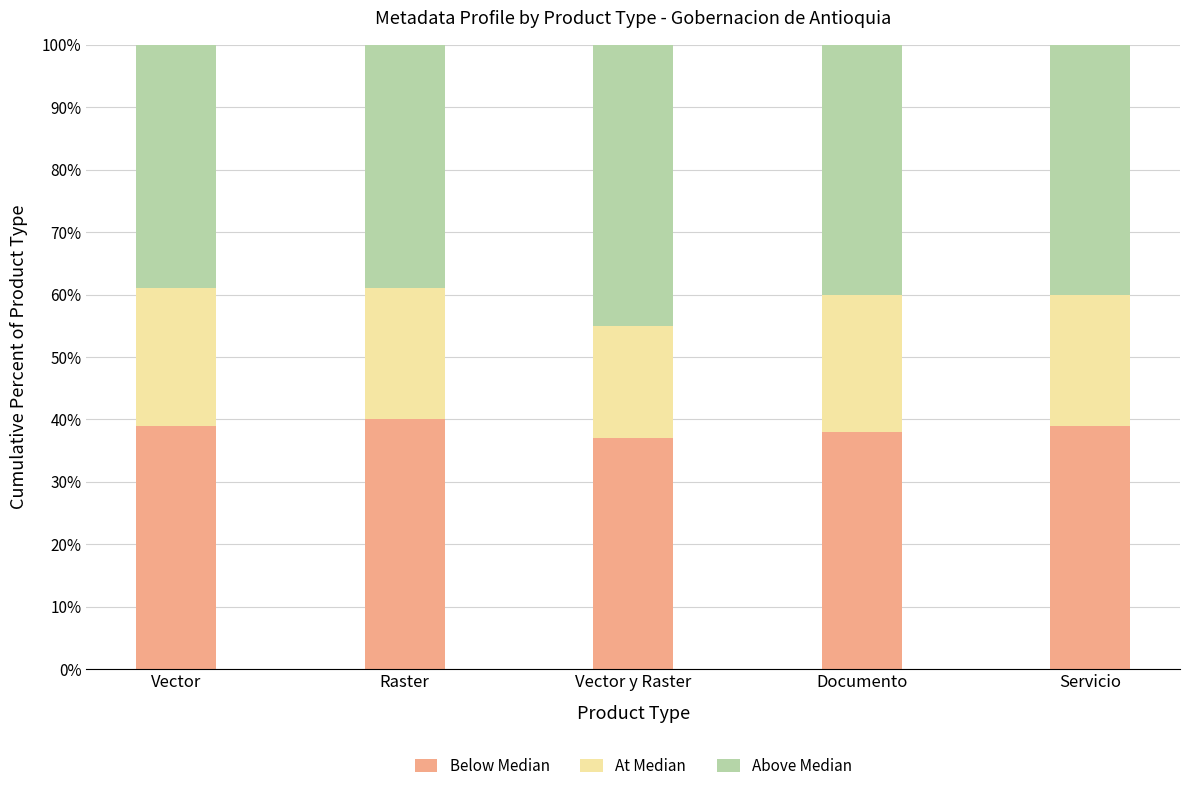

What is the minimum value for Below Median?

37